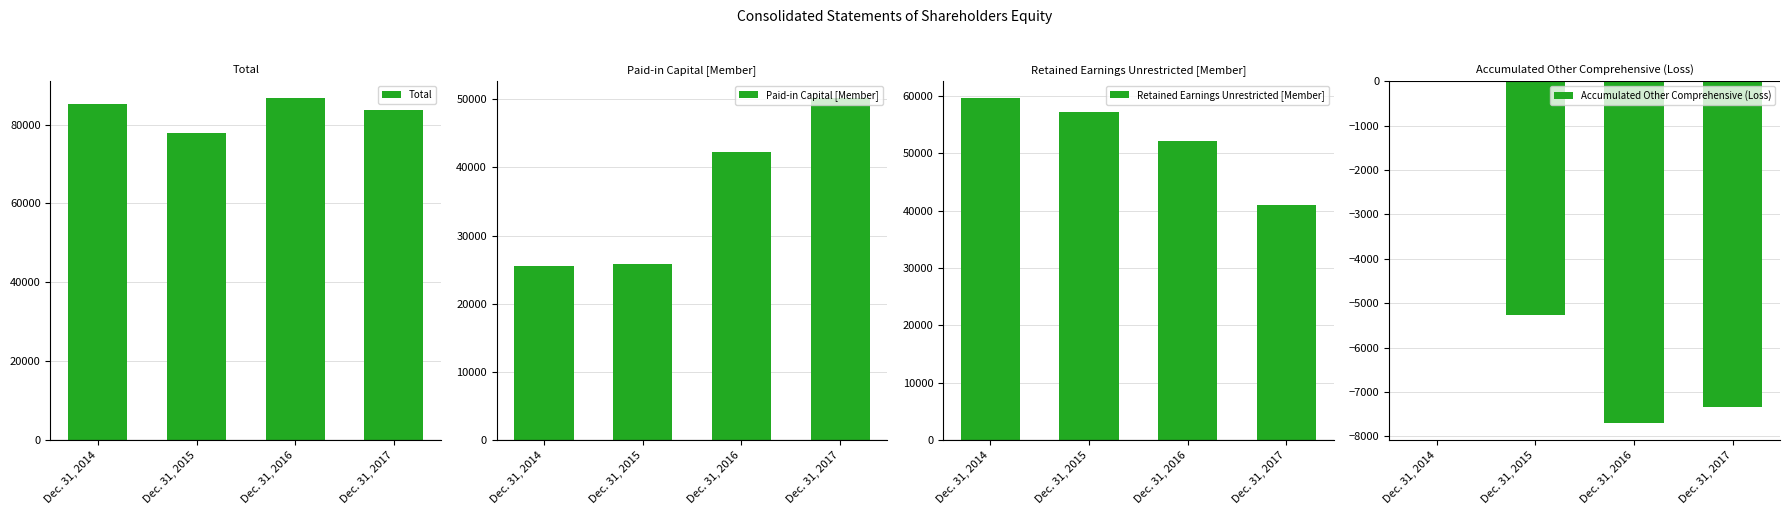

List the series in order of their overall mean, lowest first.

Accumulated Other Comprehensive (Loss), Paid-in Capital [Member], Retained Earnings Unrestricted [Member], Total